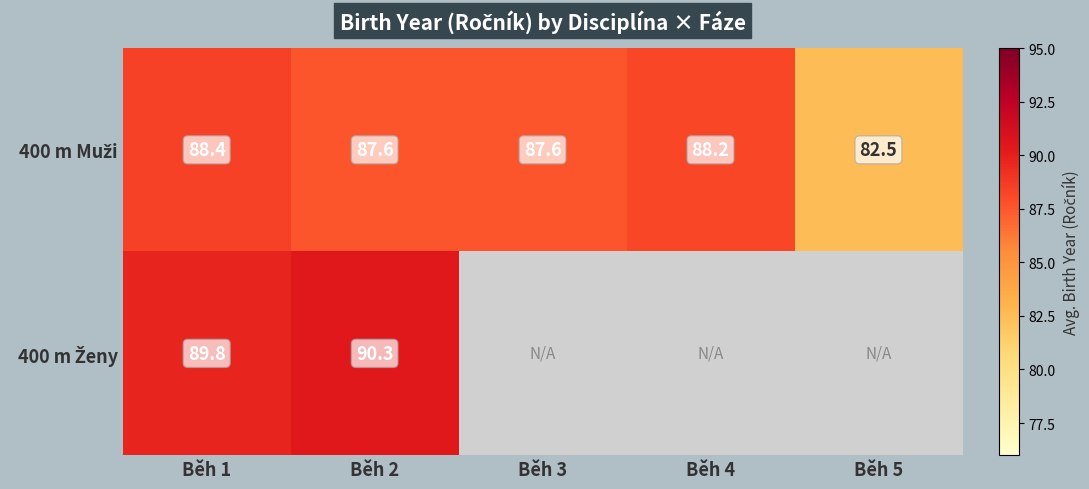

Between Běh 5 and Běh 3, which is larger?

Běh 3